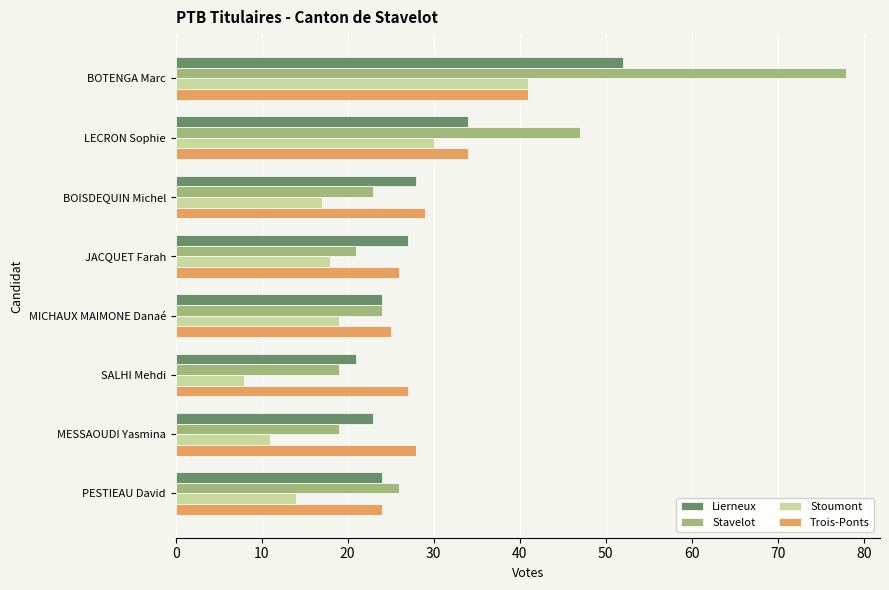

Is the value of Trois-Ponts at MESSAOUDI Yasmina greater than the value of Stavelot at PESTIEAU David?

Yes